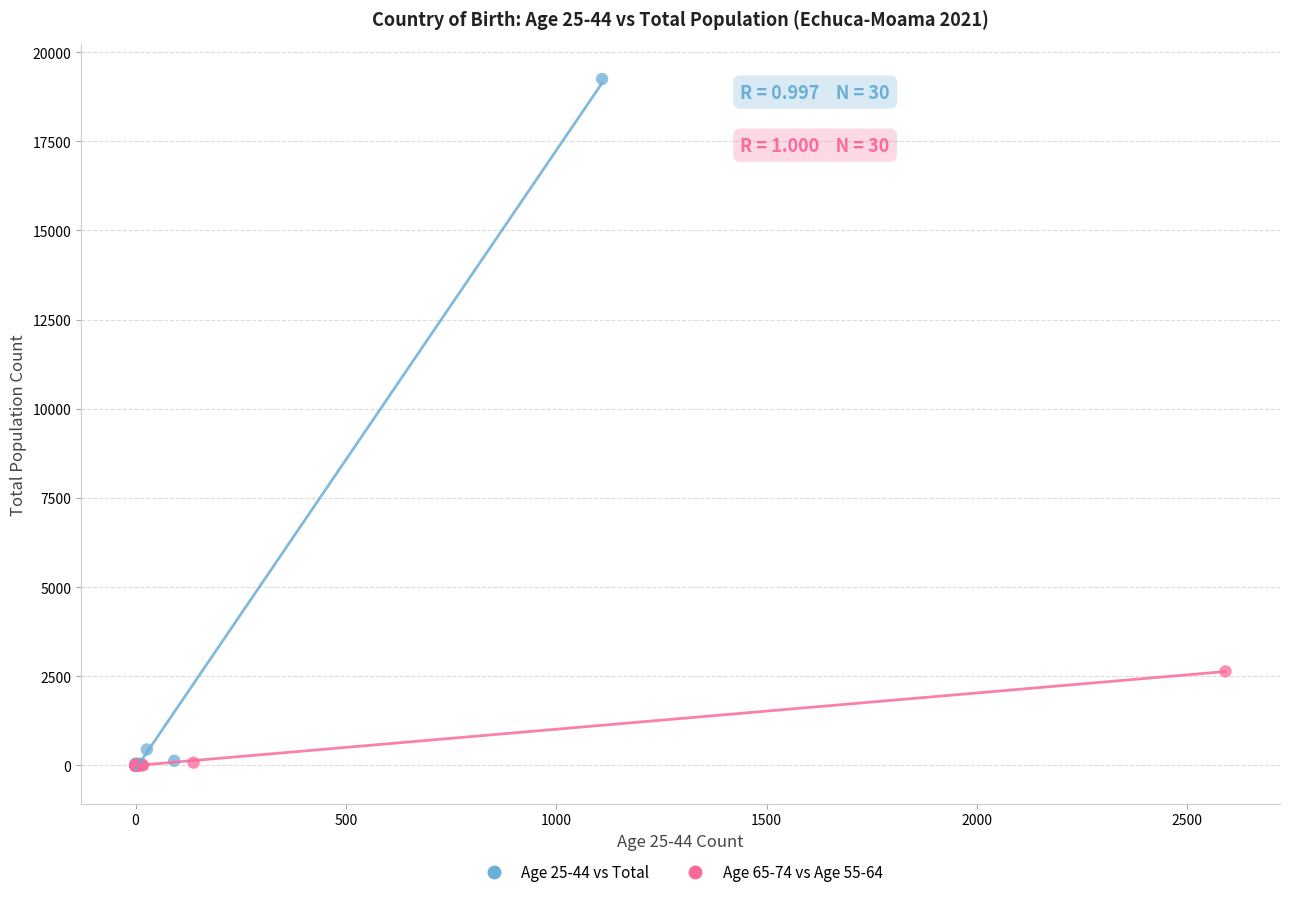

Which series reaches the maximum Y coordinate?

Age 25-44 vs Total